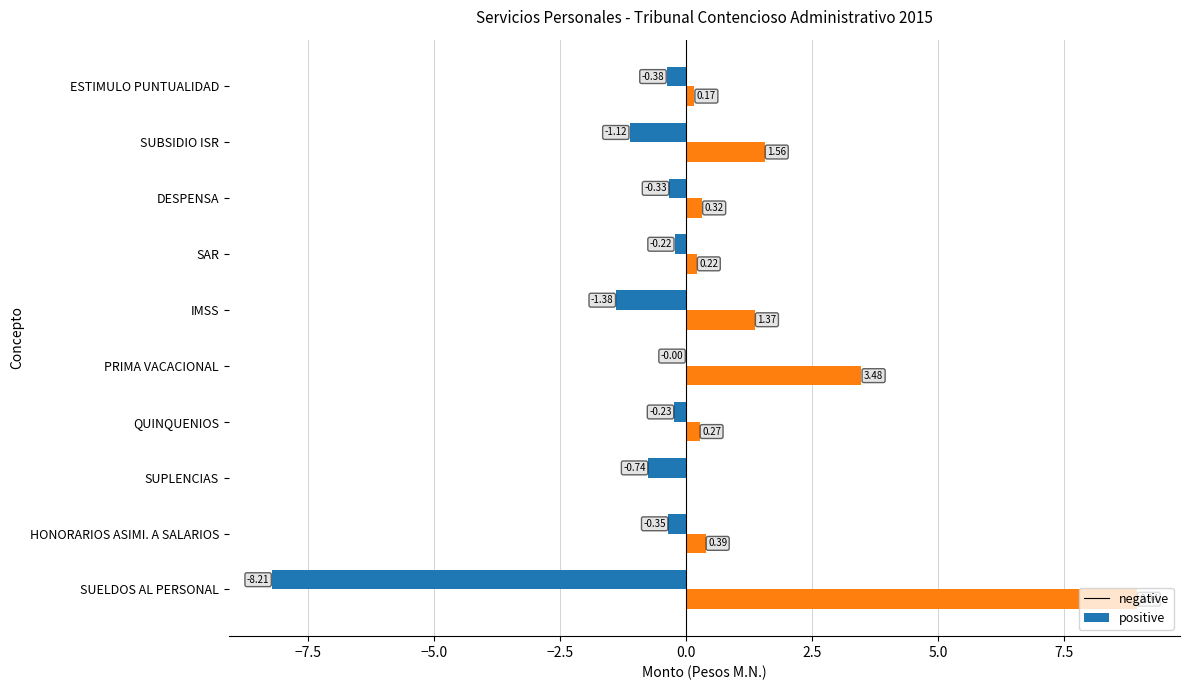

At which category is the sum across all series the highest?

PRIMA VACACIONAL